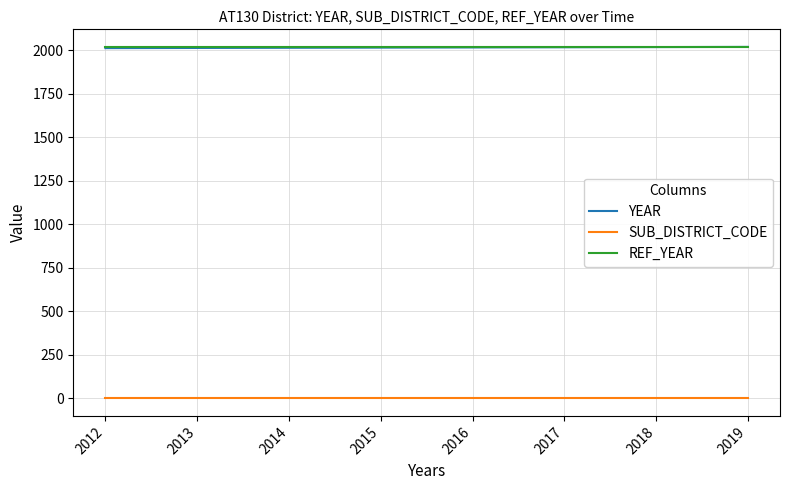

Is it true that REF_YEAR equals 3332 at 2017?

False